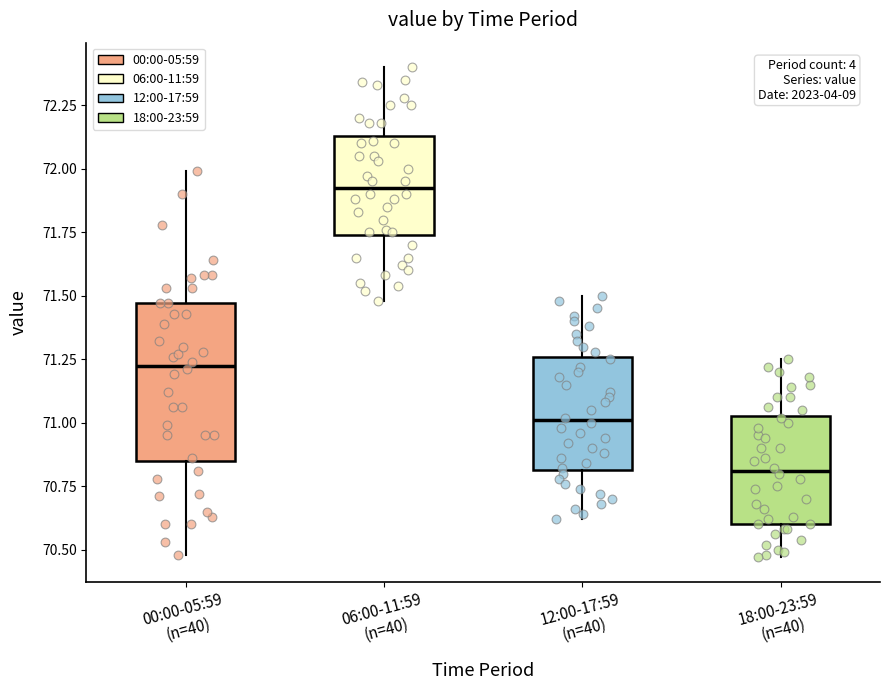

Where is the upper edge of the box for 18:00-23:59 (n=40) on the y-axis? The values are not printed on the chart, so give them approximately, as read against the axis.

71.05